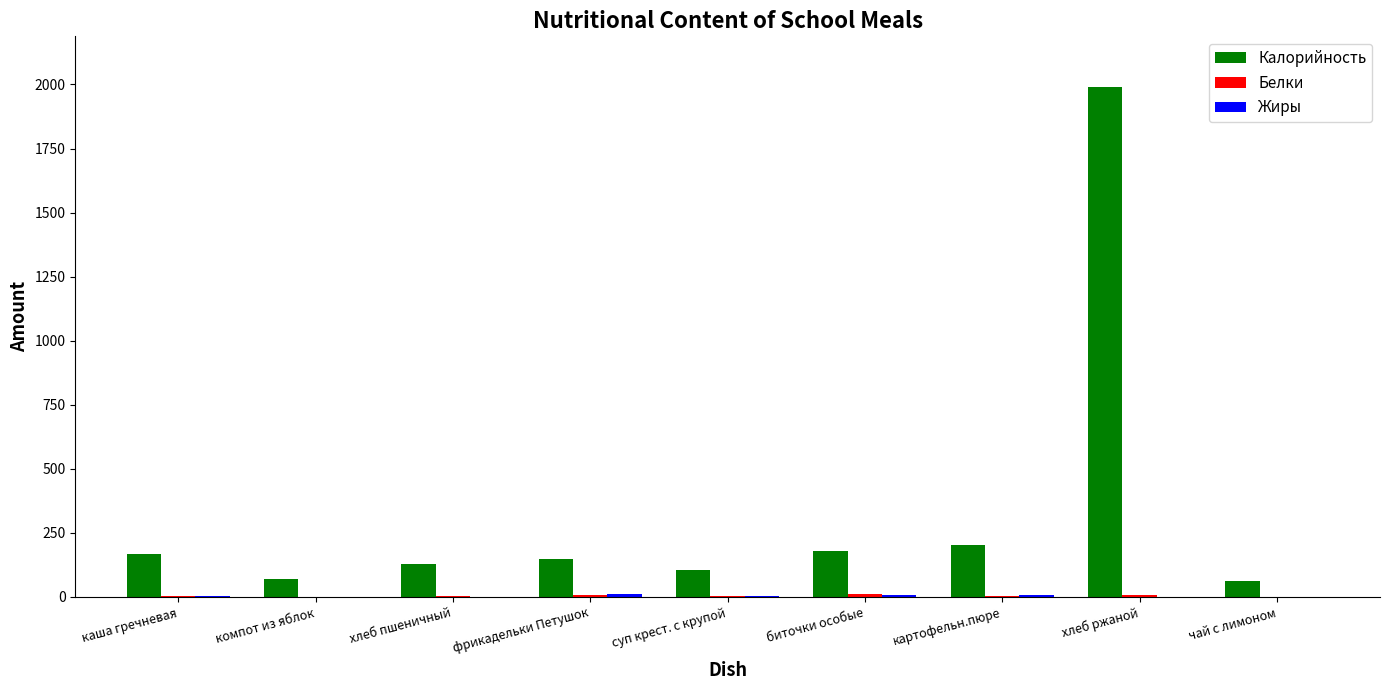

How many categories are shown in the chart?

9